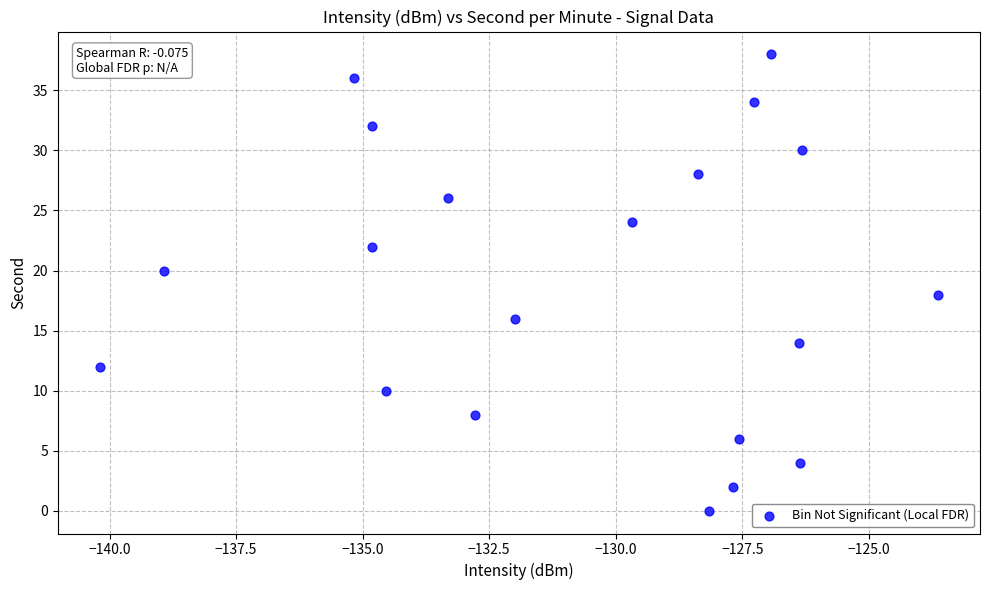

What is the range of Y values (max minus min)?

38